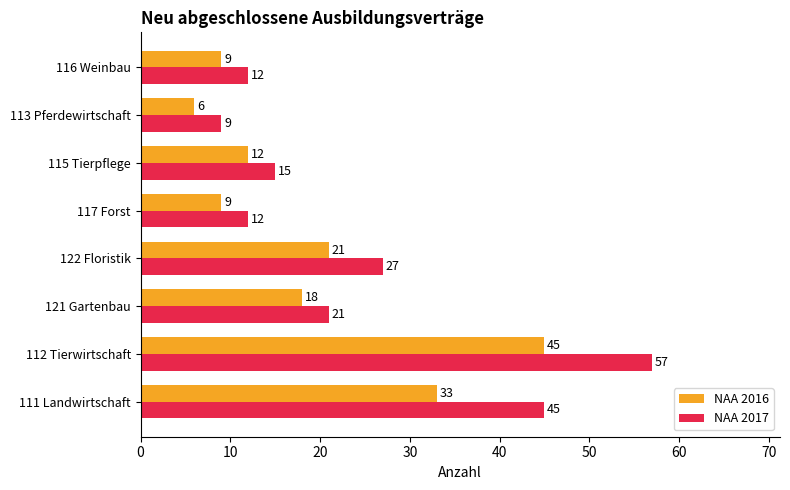

Which label corresponds to the largest value in the chart?

112 Tierwirtschaft